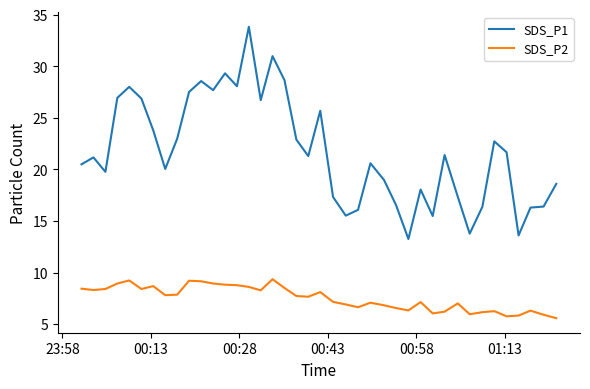

Which series has the largest total across all categories?

SDS_P1